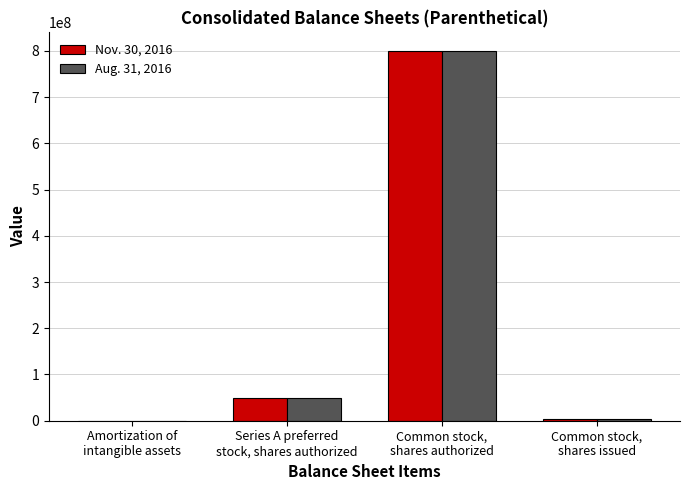

What is the maximum value shown in the chart?

800000000